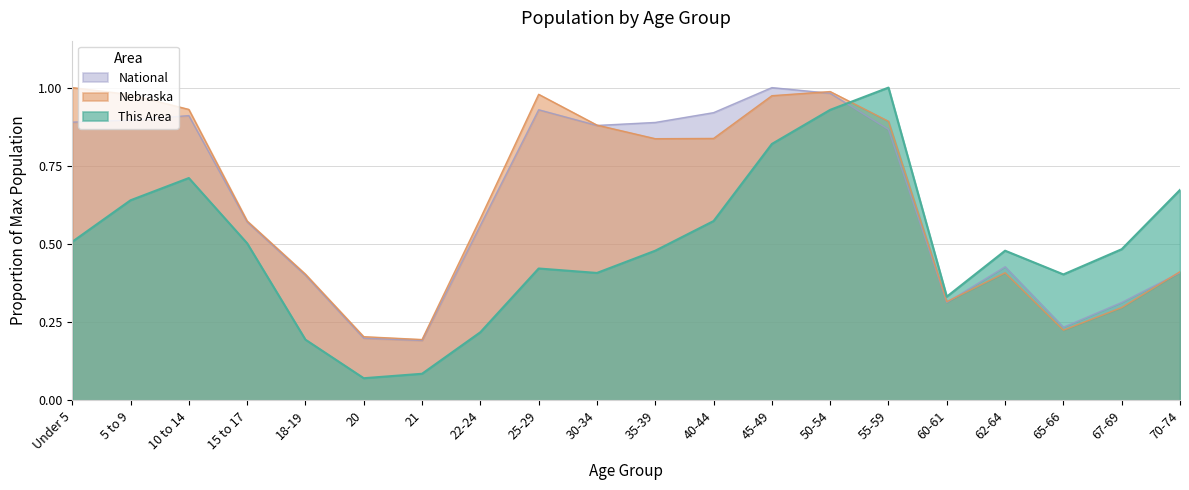

How many intersections are there between Nebraska and National?

4